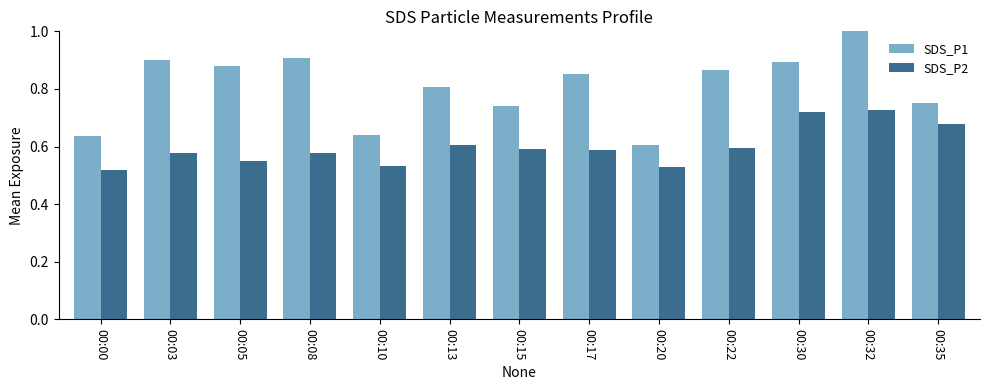

The SDS_P1 series shows 0.9 at 00:30. True or false?

True